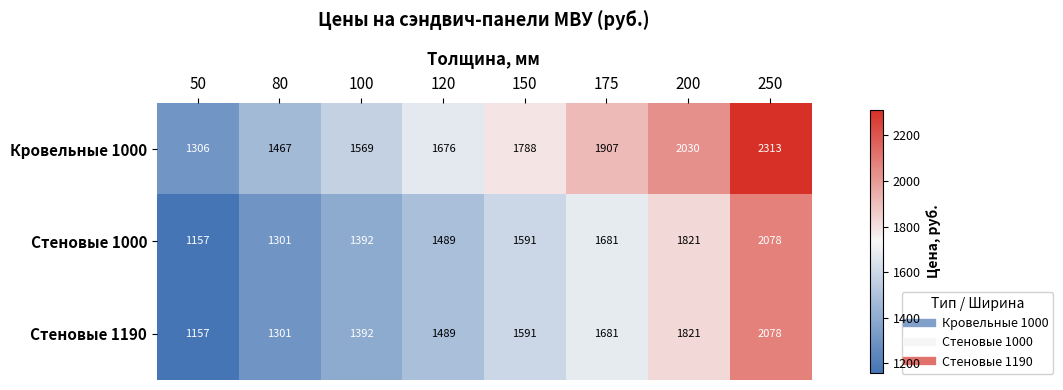

At how many categories does at least one series exceed 1379?

7